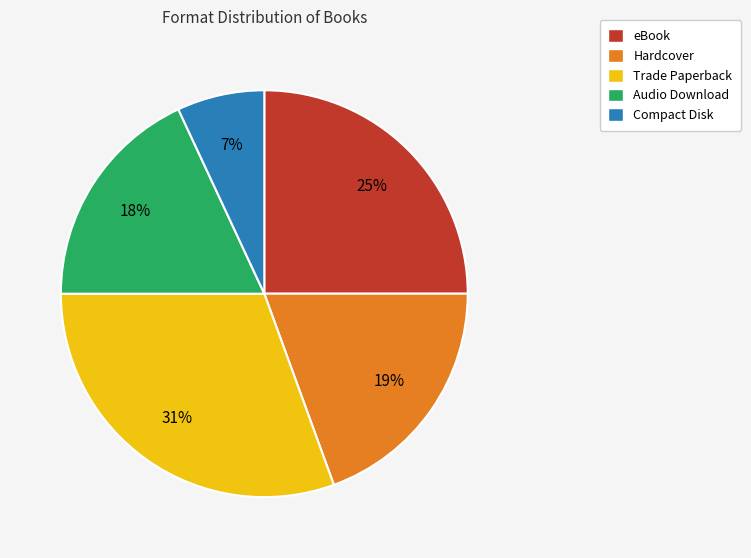

To the nearest percent, what is the combined percentage of eBook and Trade Paperback?

56%